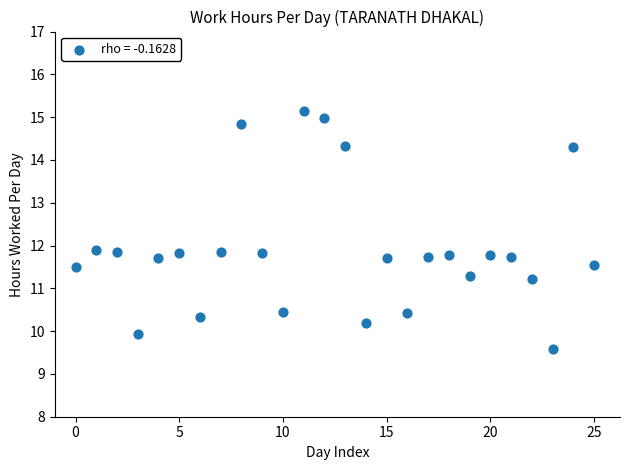

What is the range of Y values (max minus min)?

5.6